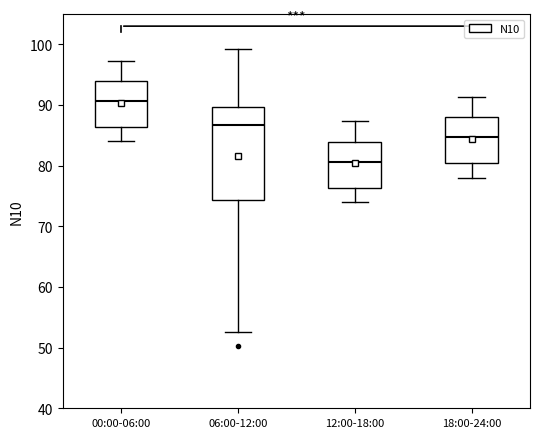

Where is the upper edge of the box for 18:00-24:00 on the y-axis? The values are not printed on the chart, so give them approximately, as read against the axis.

88